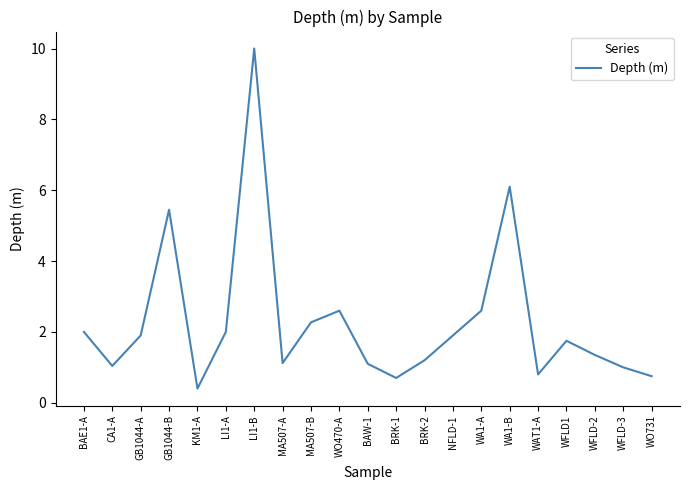

At which label does the data first exceed 1?

BAE1-A